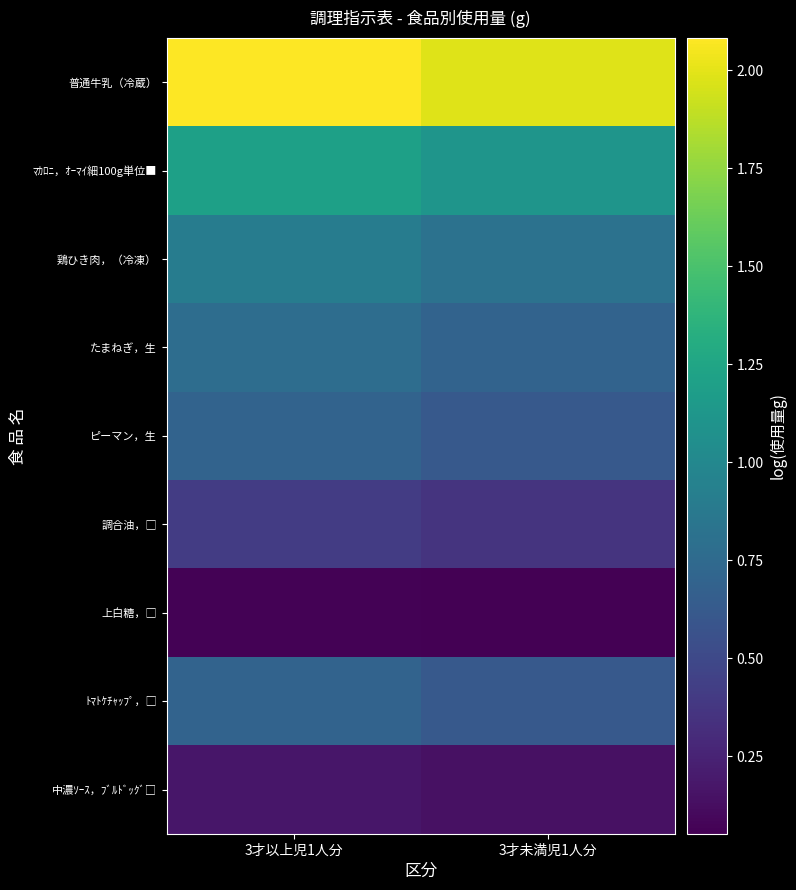

Which series has the largest total across all categories?

普通牛乳（冷蔵）